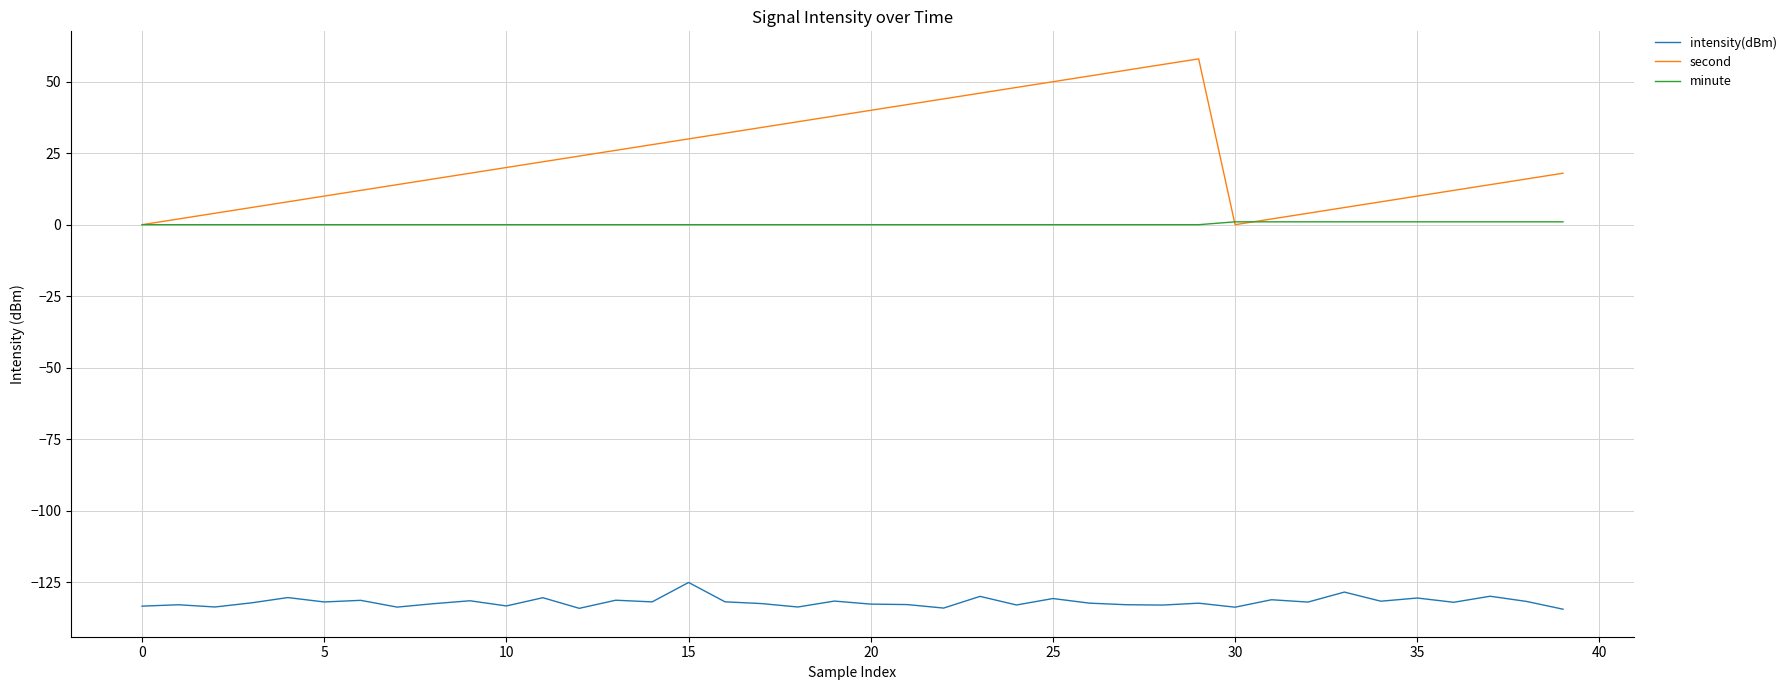

List the series in order of their overall mean, lowest first.

intensity(dBm), minute, second